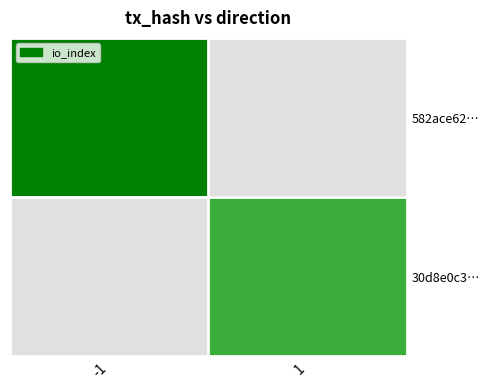

At how many categories does at least one series exceed 4?

1